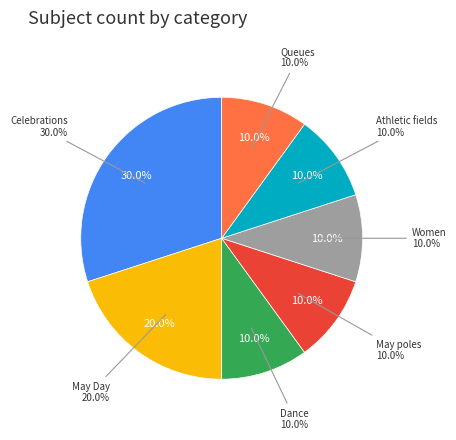

To the nearest percent, what is the difference between the largest and smallest slice percentages?

20%